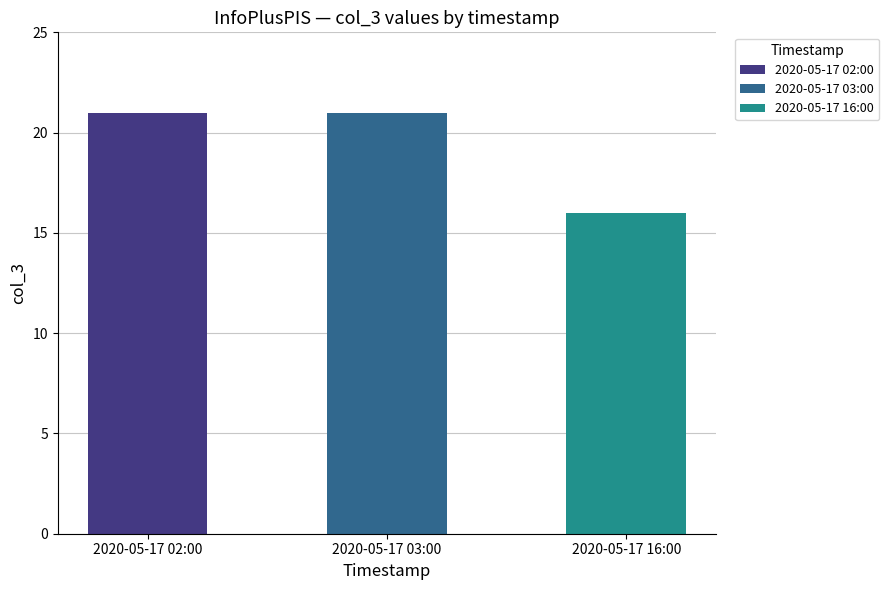

How many bars are there in total?

3